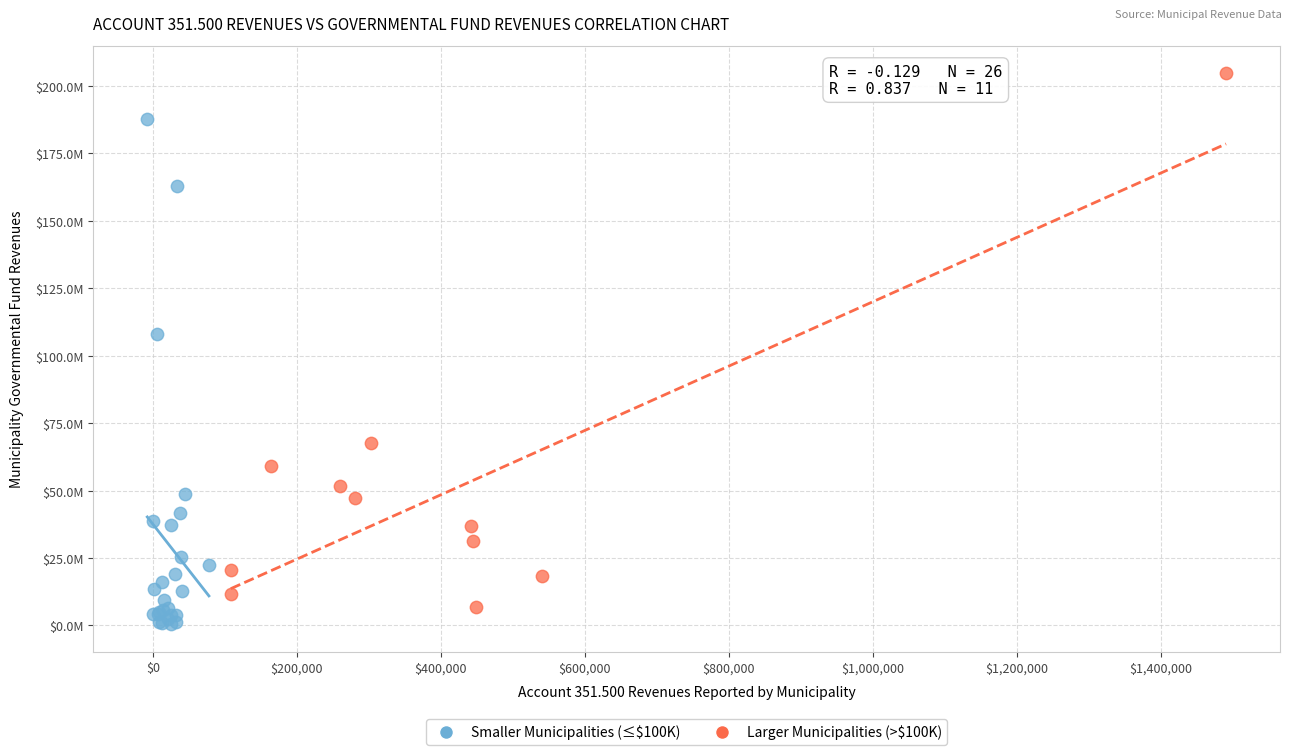

Which series has the largest Y range (max minus min)?

Larger Municipalities (>$100K)